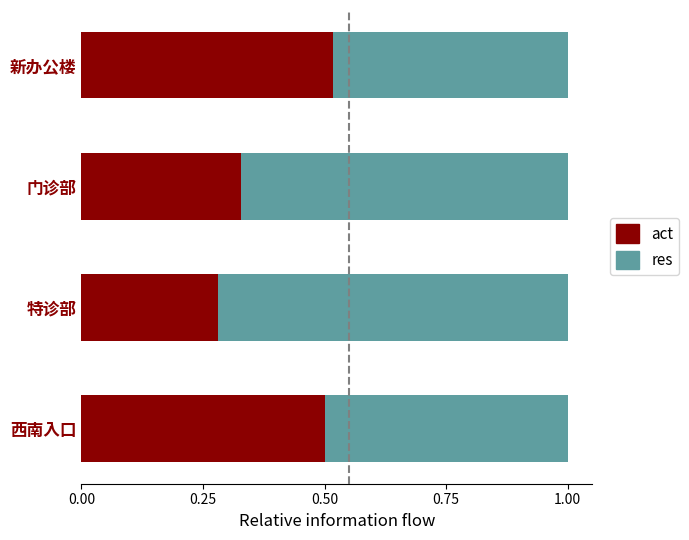

True or false: act has a value of 0.3 at 新办公楼.

False